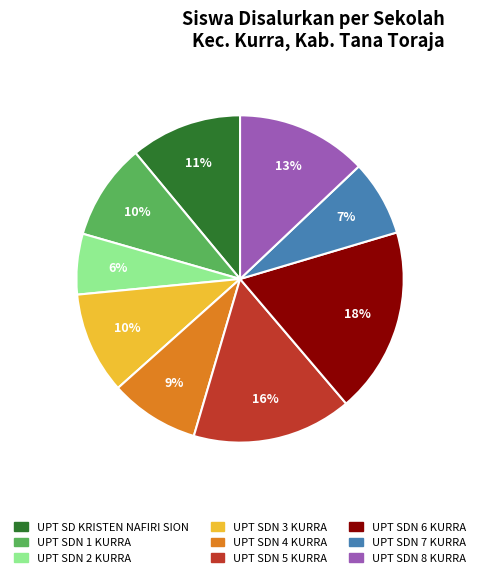

Which category has the biggest portion of the pie?

UPT SDN 6 KURRA